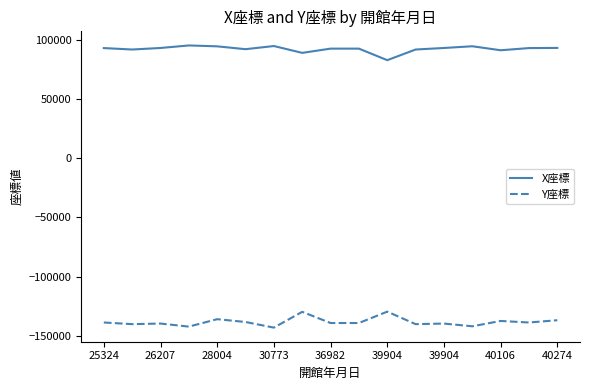

What is the difference between the second highest and second lowest values in the Y座標 series?

12491.7